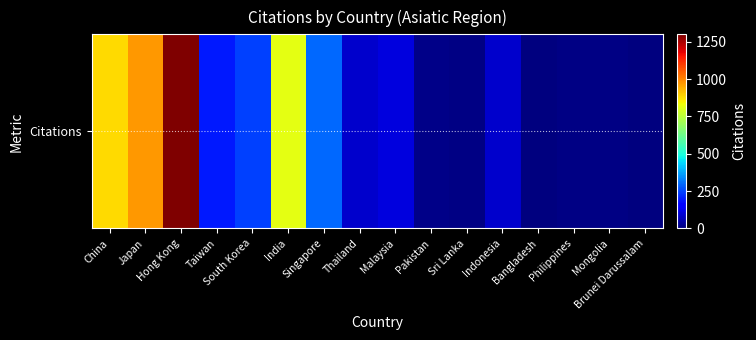

What is the maximum value shown in the chart?

1299